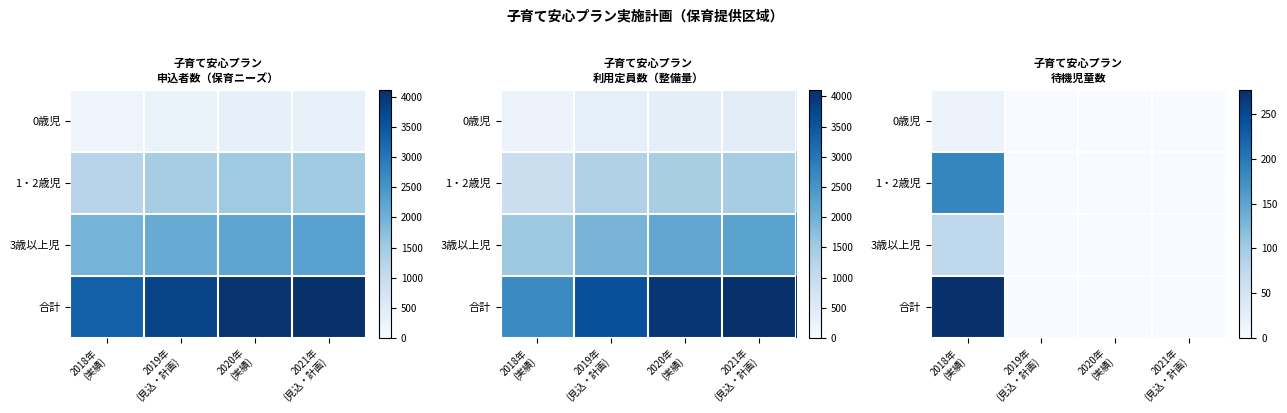

Count the number of categories in the chart.

4